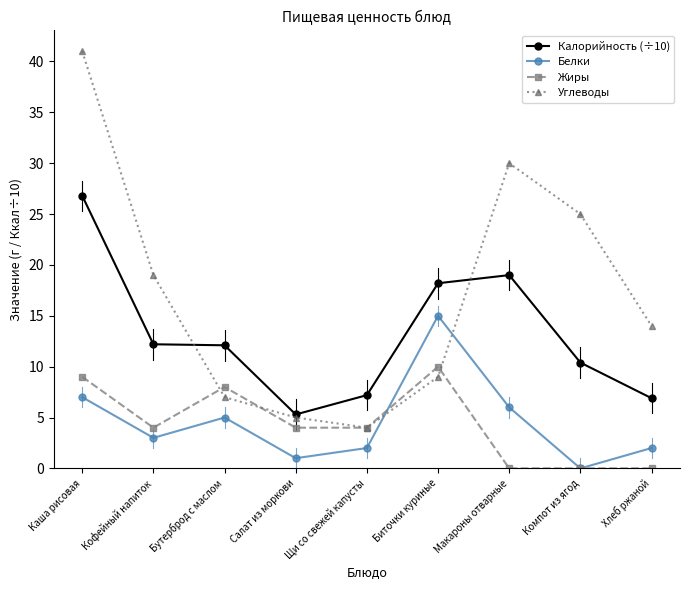

How many data points in Калорийность (÷10) are less than 12?

4